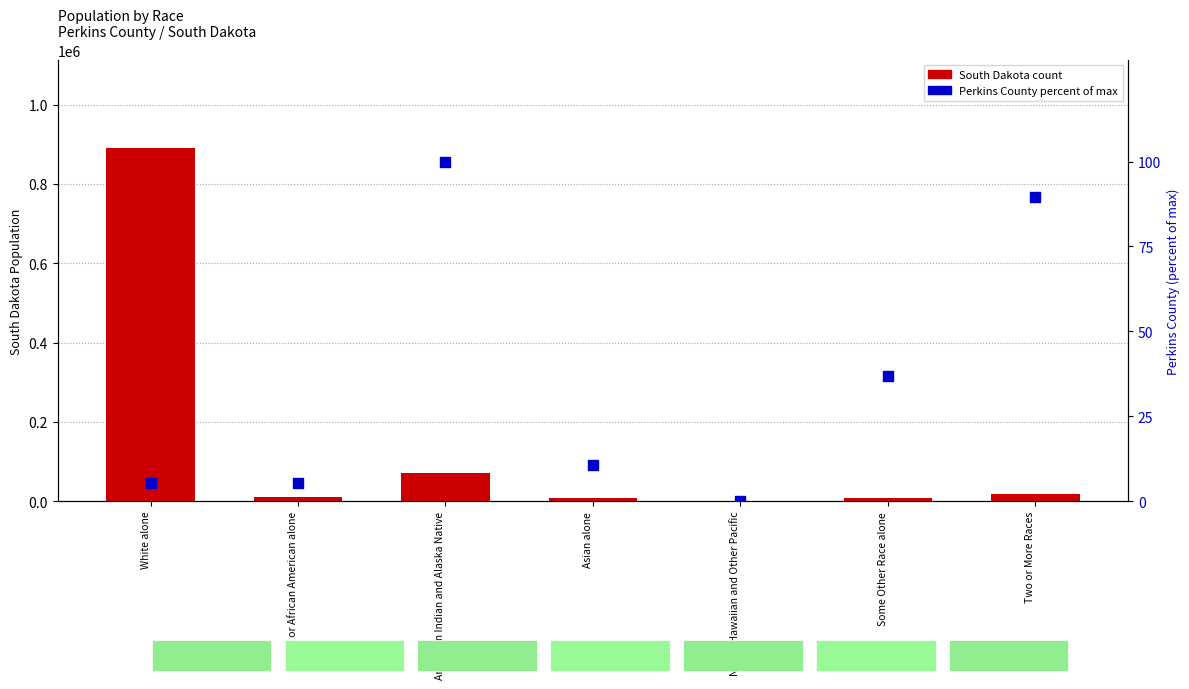

Which series contains the highest Y value?

South Dakota